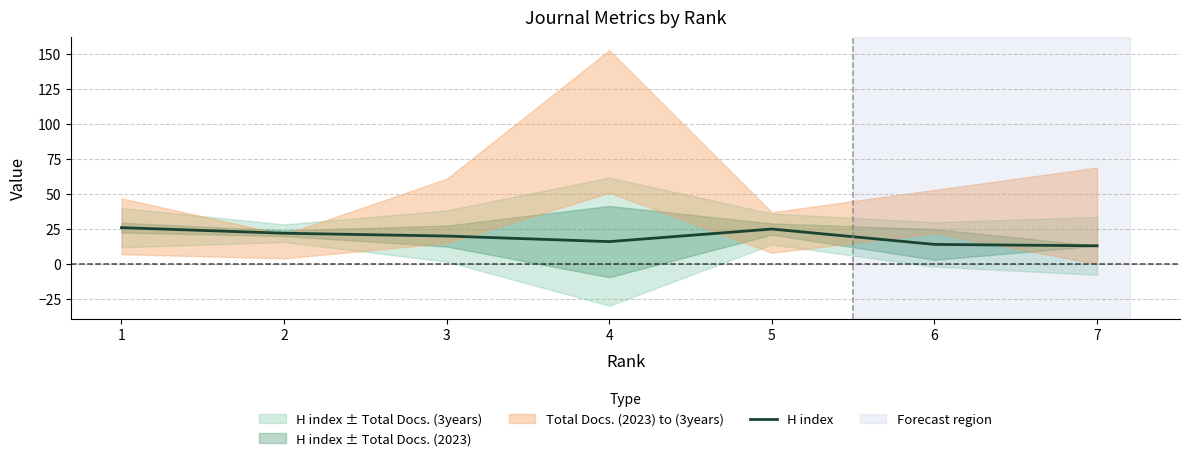

What is the change in value from 3 to 5?

+5